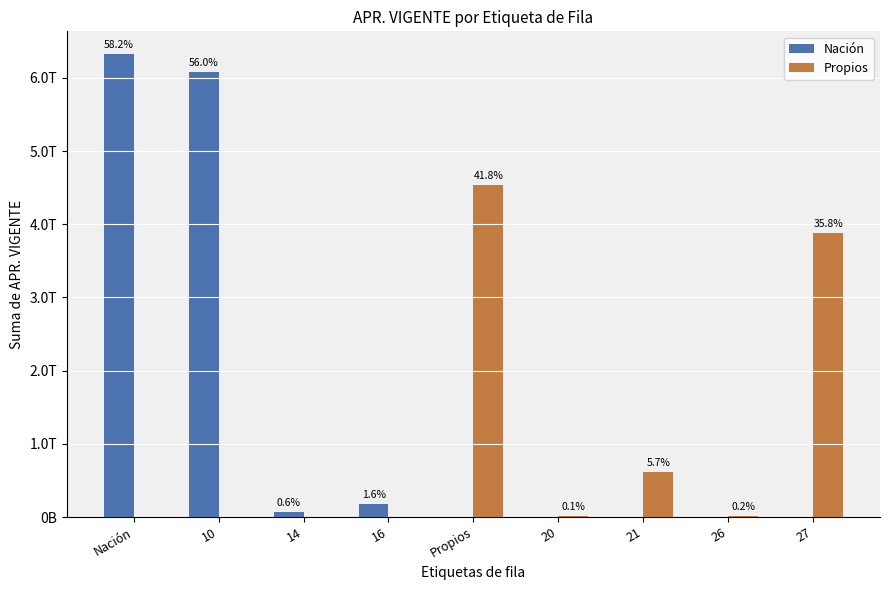

List the series in order of their overall mean, lowest first.

Propios, Nación